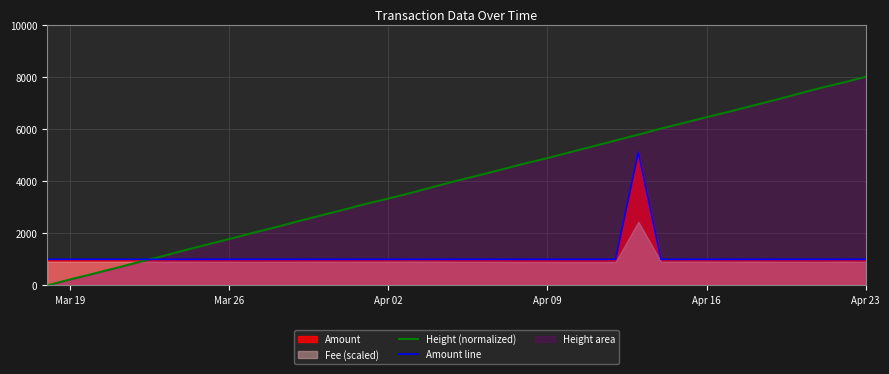

How many interior local peaks does the Amount line series have?

1